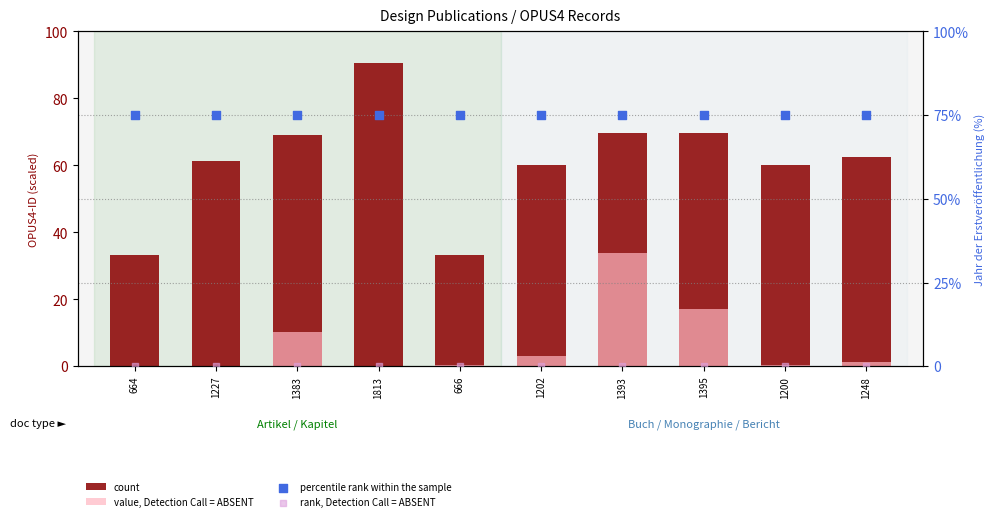

What are all the series names shown in the legend?

count, value, Detection Call = ABSENT, percentile rank within the sample, rank, Detection Call = ABSENT